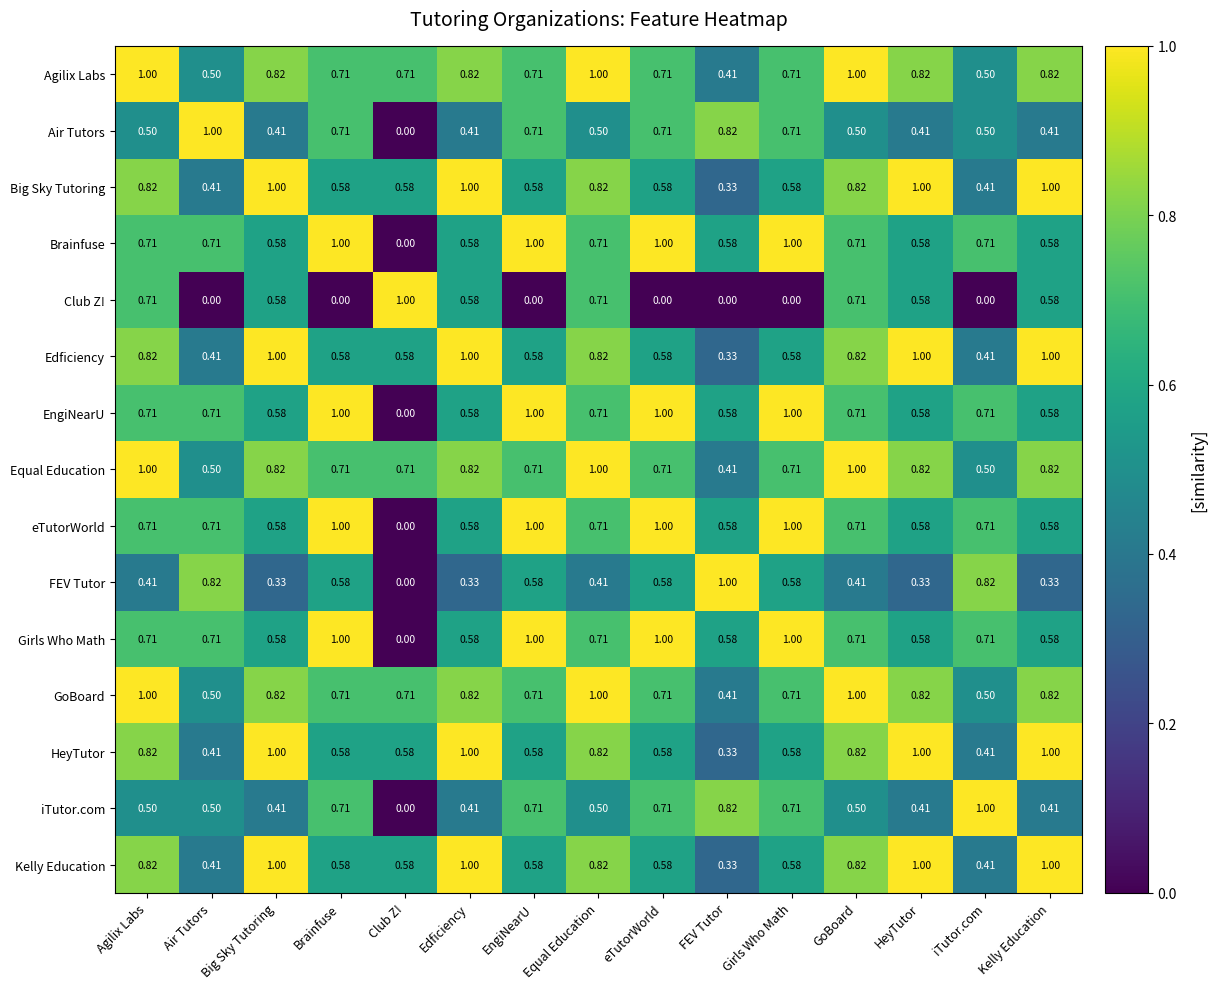

At which label does Air Tutors reach its peak?

Air Tutors